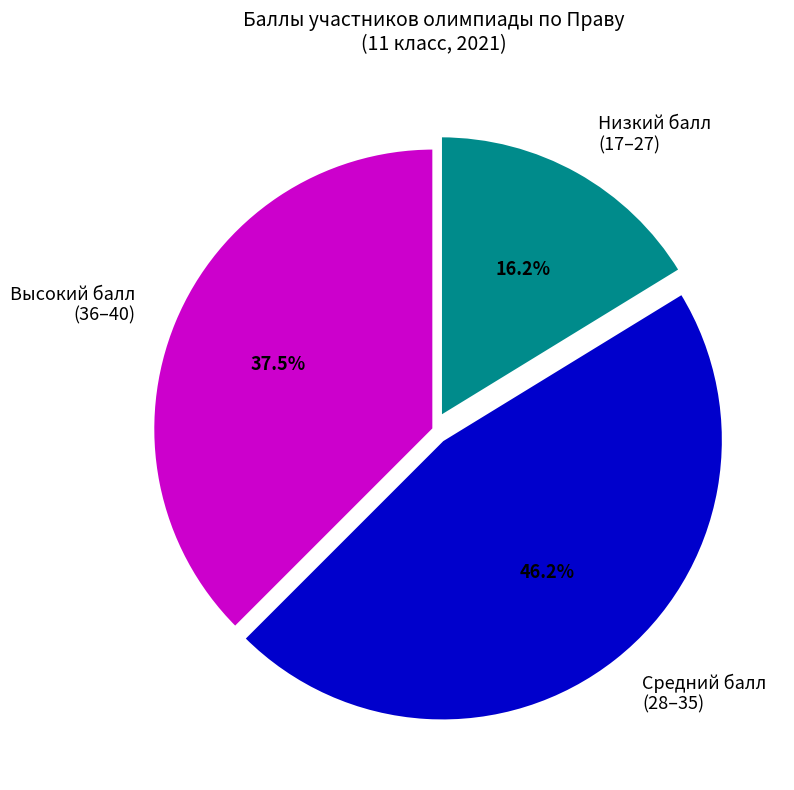

How many segments does this pie chart have?

3